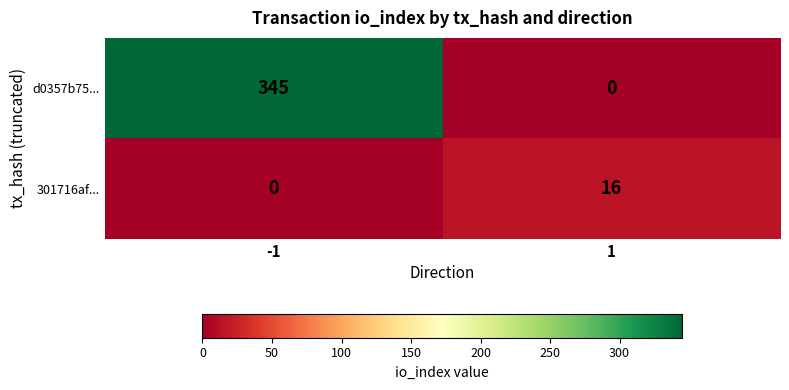

True or false: d0357b75... has a value of 345 at -1.

True